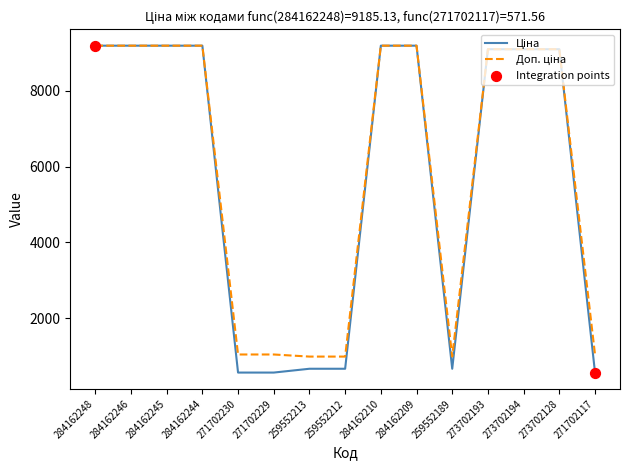

What is the total value across all series at 284162244?

18370.3